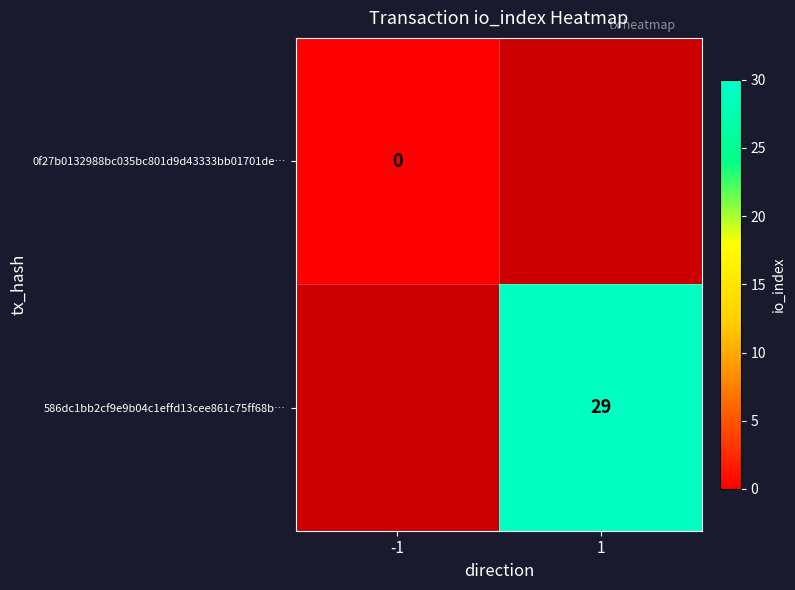

True or false: 586dc1bb2cf9e9b04c1effd13cee861c75ff68b… has a value of 29 at 1.

True